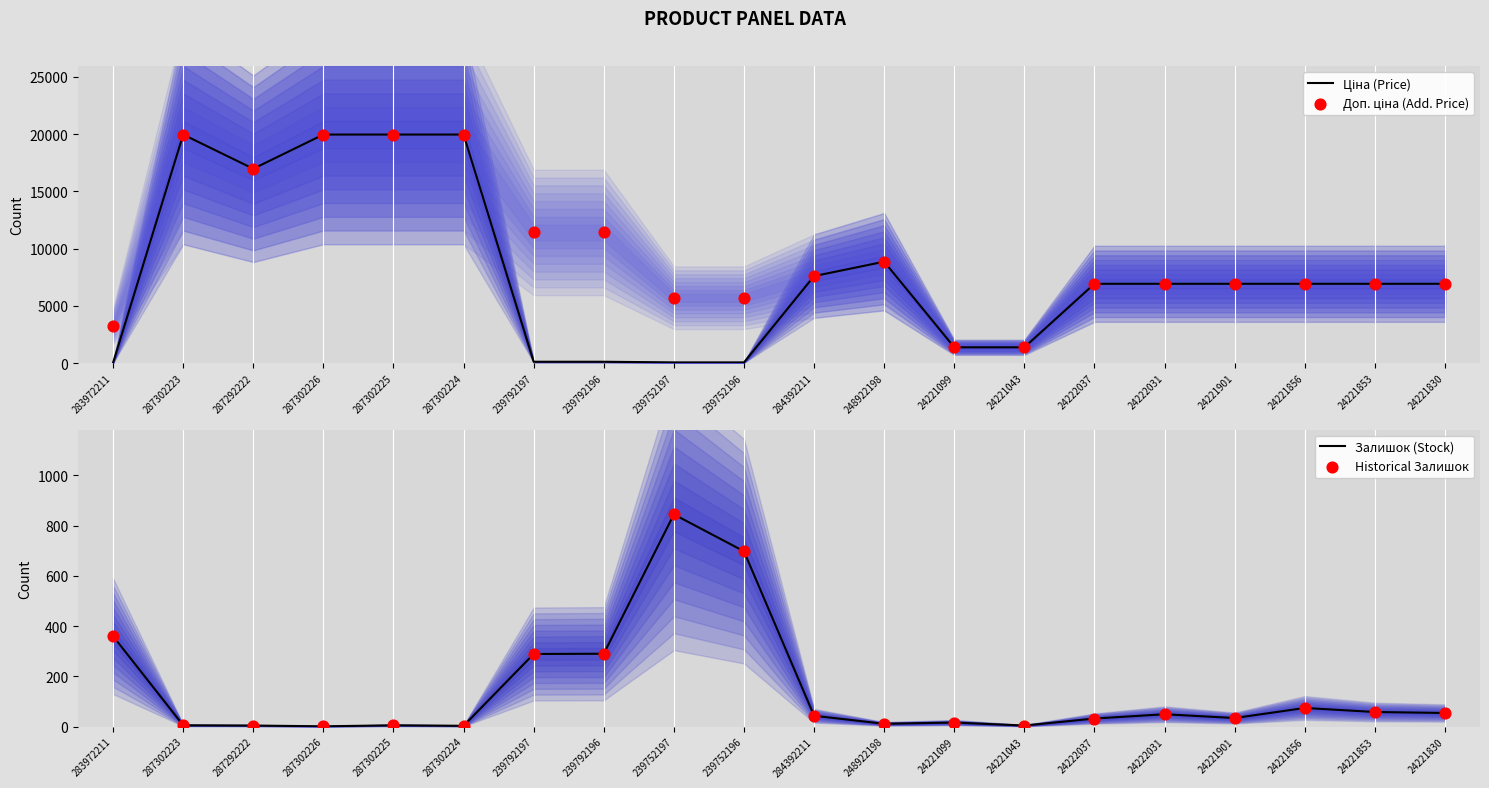

At how many categories does at least one series exceed 4853?

17